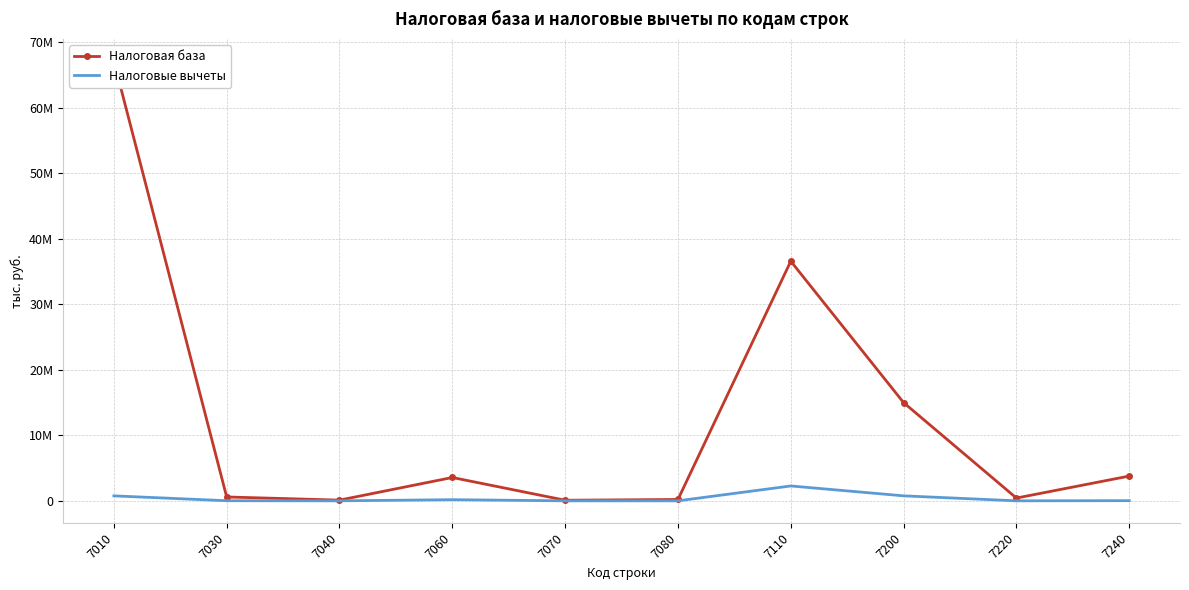

Does the chart have visible grid lines?

Yes